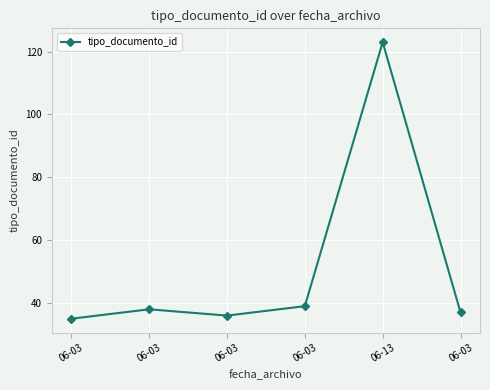

What is the smallest value displayed?

35